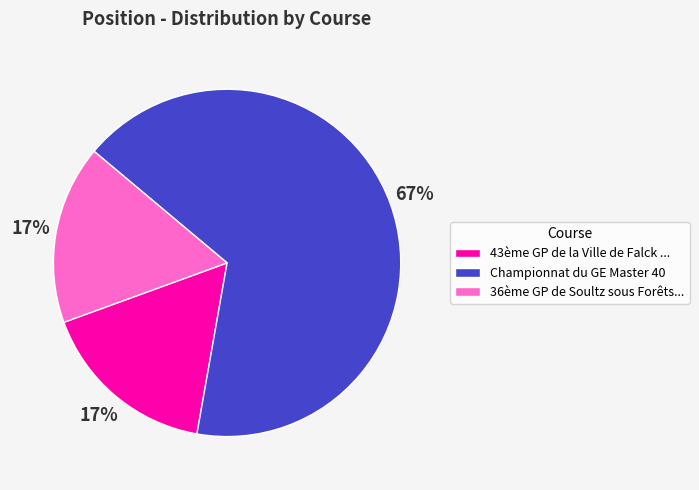

What percentage is the 36ème GP de Soultz sous Forêts... slice, to the nearest percent?

17%